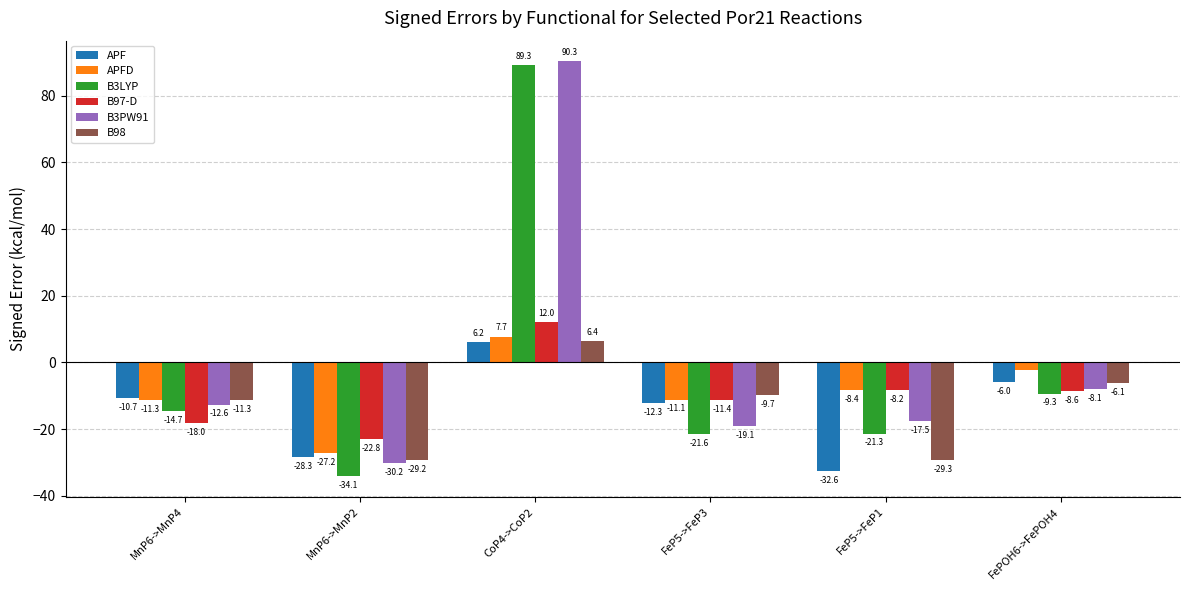

The value of B3PW91 at FePOH6->FePOH4 is -3.0. True or false?

False